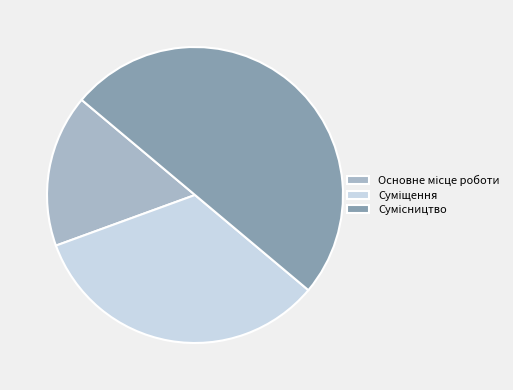

What percentage is the Сумісництво slice, to the nearest percent?

50%